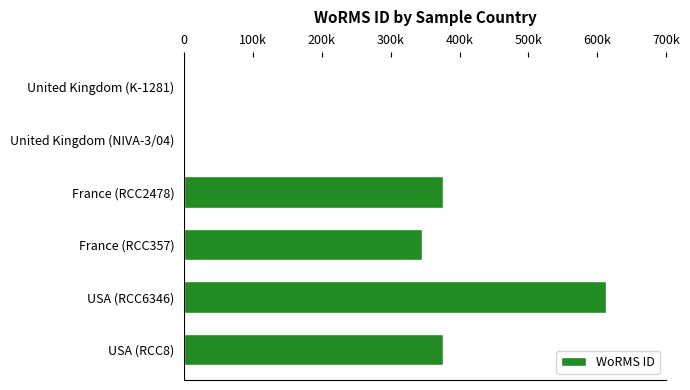

Are the bars horizontal?

Yes